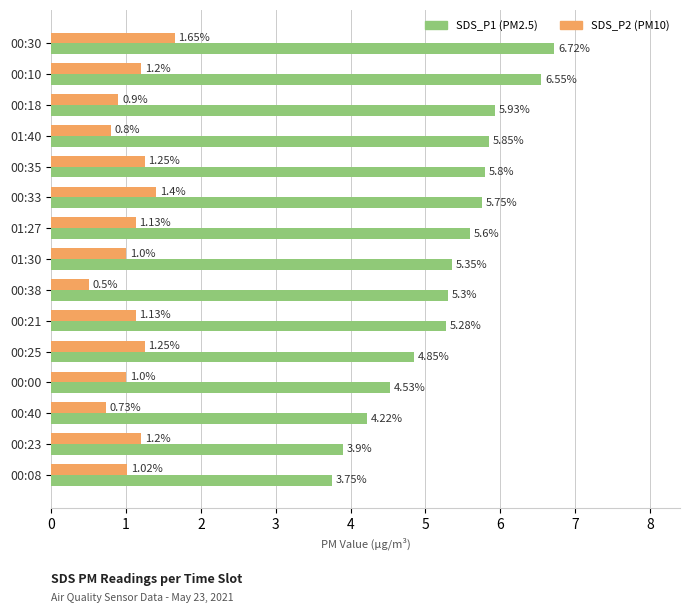

How many categories are shown in the chart?

15